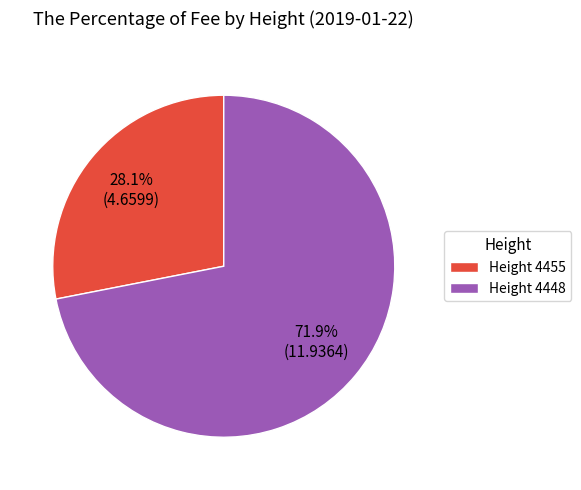

Rank the categories by value from highest to lowest.

Height 4448, Height 4455